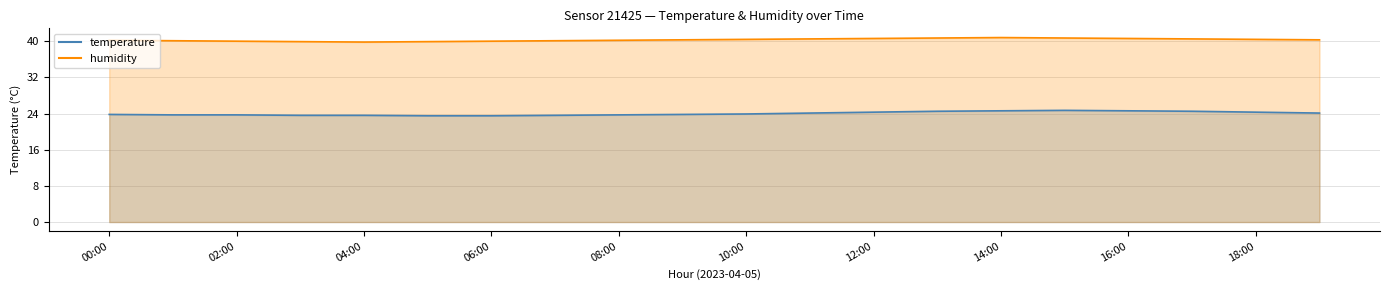

Reading left to right, what are all the values shown in this chart?

temperature: 23.8	23.7	23.7	23.6	23.6	23.5	23.5	23.6	23.7	23.8	23.9	24.1	24.3	24.5	24.6	24.7	24.6	24.5	24.3	24.1
humidity: 40.2	40.1	40.0	39.9	39.8	39.9	40.0	40.1	40.2	40.3	40.4	40.5	40.6	40.7	40.8	40.7	40.6	40.5	40.4	40.3